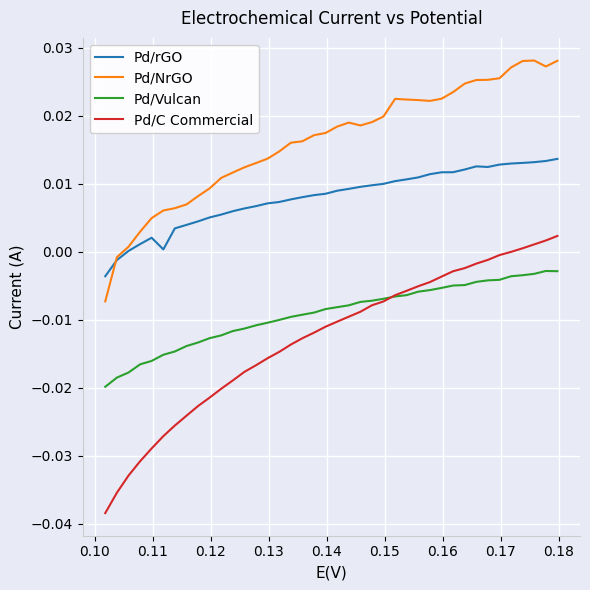

Rank the series by their maximum value, from lowest to highest.

Pd/Vulcan, Pd/C Commercial, Pd/rGO, Pd/NrGO